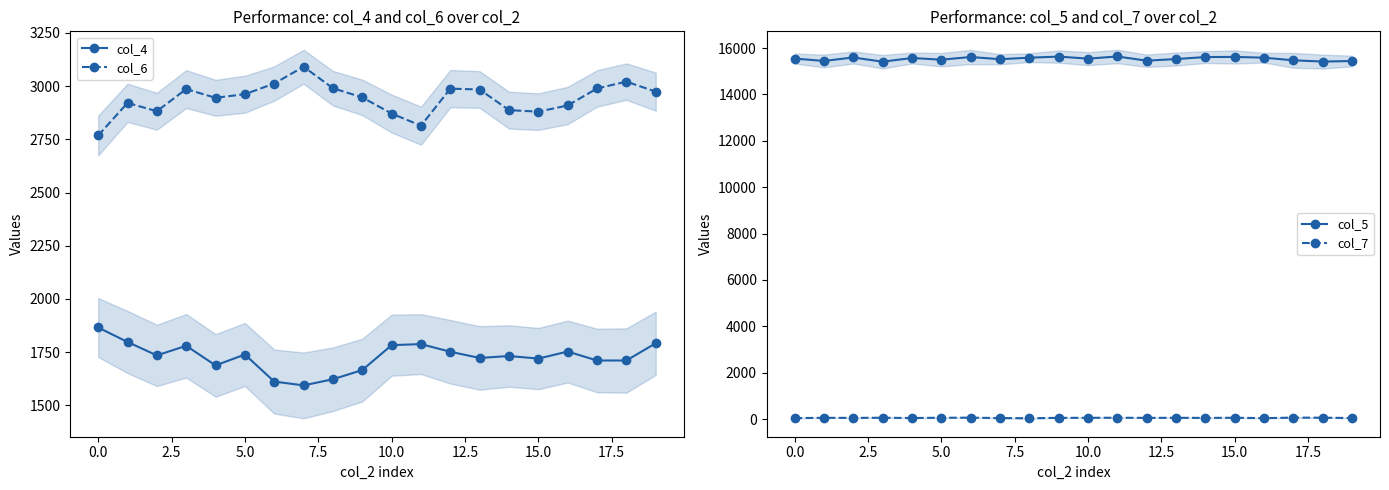

Reading right to left, list all the values displayed in this chart.

col_4: 1792	1711	1711	1753	1720	1732	1723	1752	1788	1783	1666	1623	1594	1612	1739	1688	1780	1735	1798	1866
col_6: 2974	3021	2989	2909	2880	2887	2984	2988	2814	2871	2947	2990	3091	3012	2962	2945	2986	2882	2921	2768
col_5: 15443	15419	15473	15586	15619	15614	15527	15457	15638	15546	15633	15586	15521	15615	15500	15573	15413	15596	15445	15549
col_7: 46	60	64	42	57	51	56	53	58	56	53	38	44	61	58	47	58	52	55	43